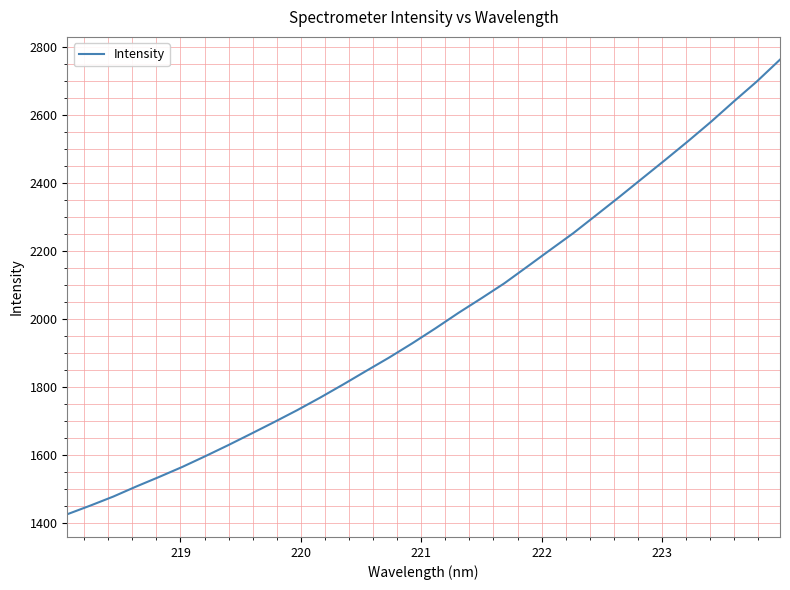

How many distinct data groups are displayed?

1